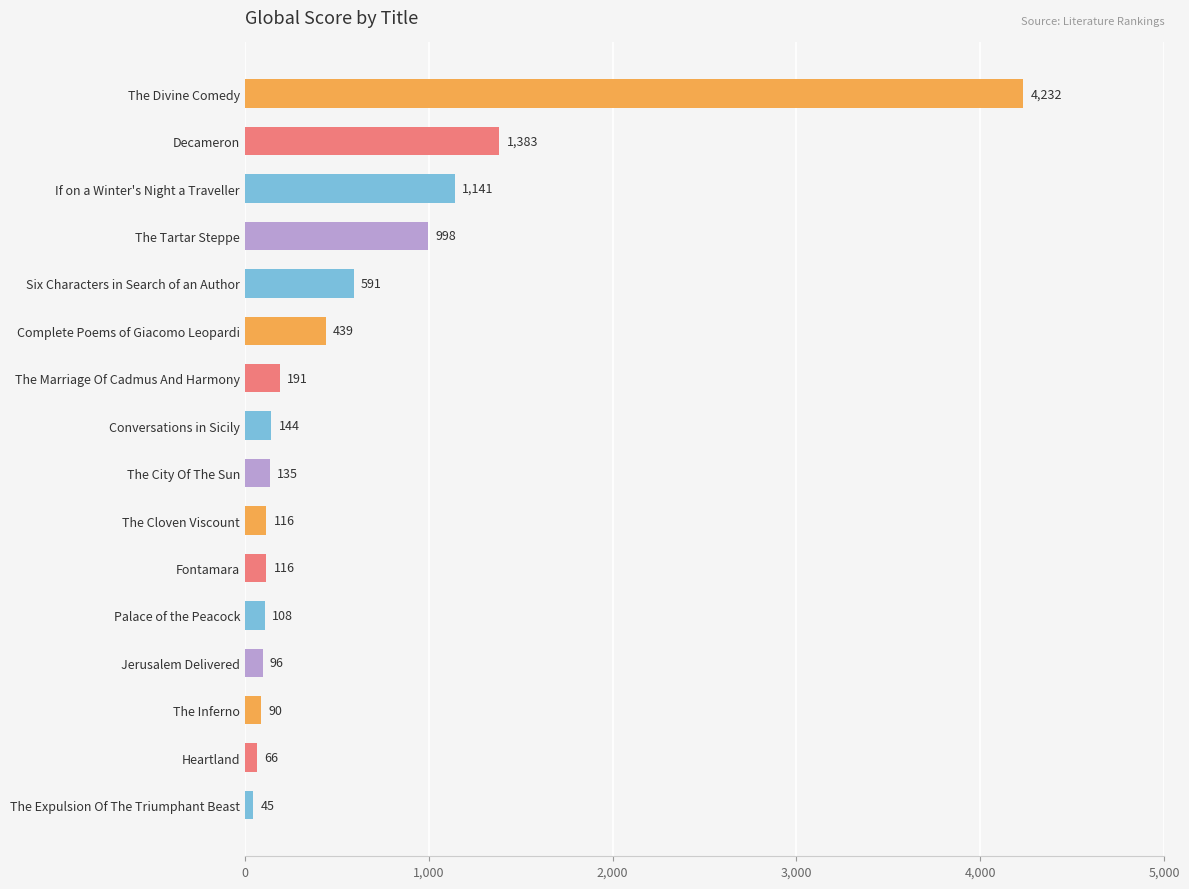

Read the value at Jerusalem Delivered, to the nearest 10.

100